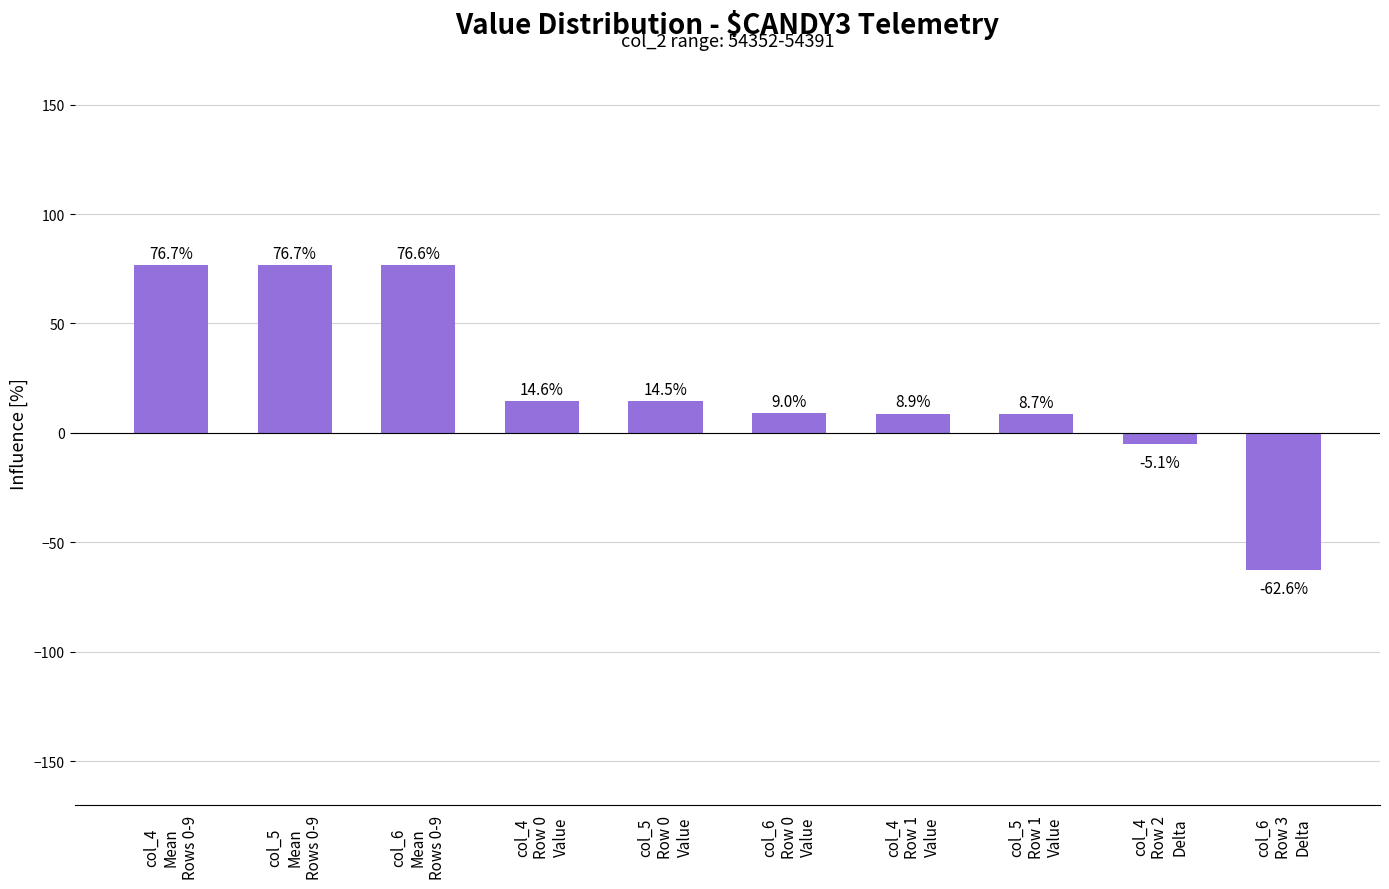

What is the average value?

21.8